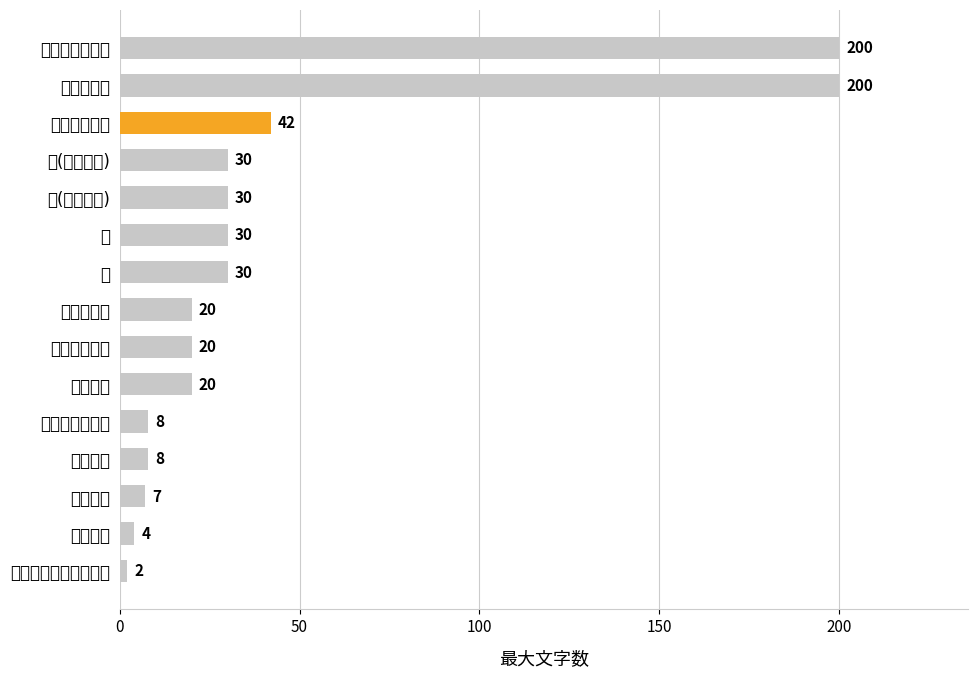

Are the bars grouped side by side (vs. stacked)?

No